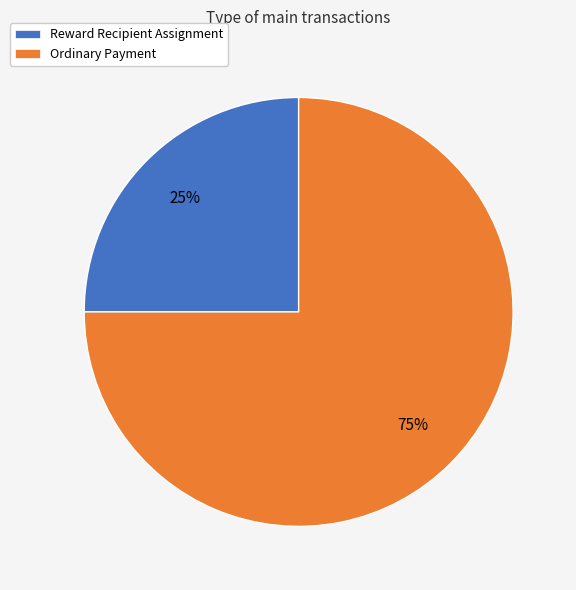

Which slice is the smallest?

Reward Recipient Assignment